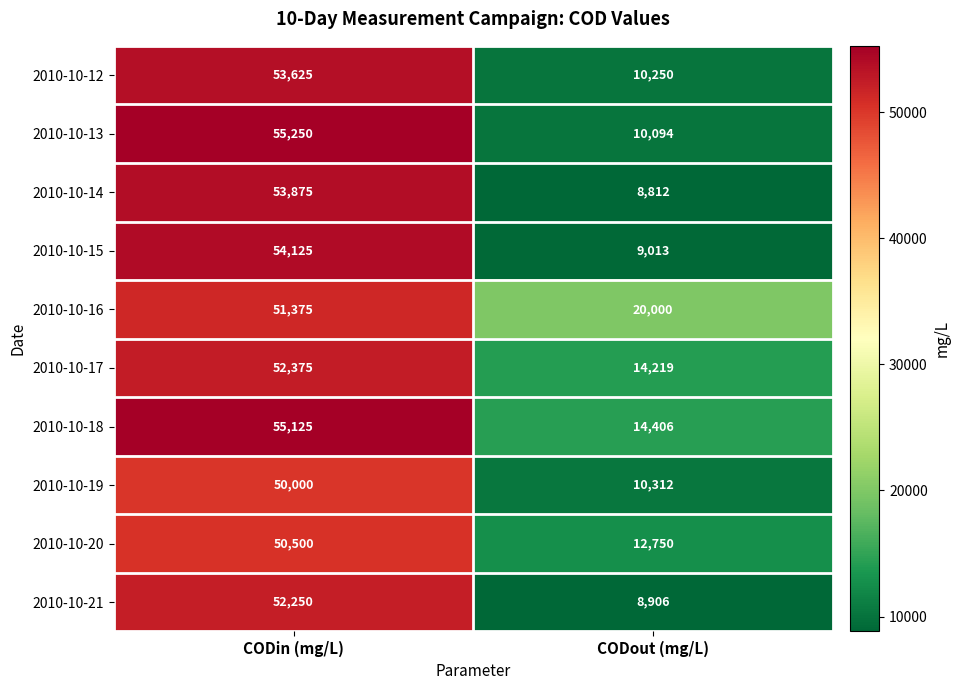

Which category has the highest value across all series?

CODin (mg/L)